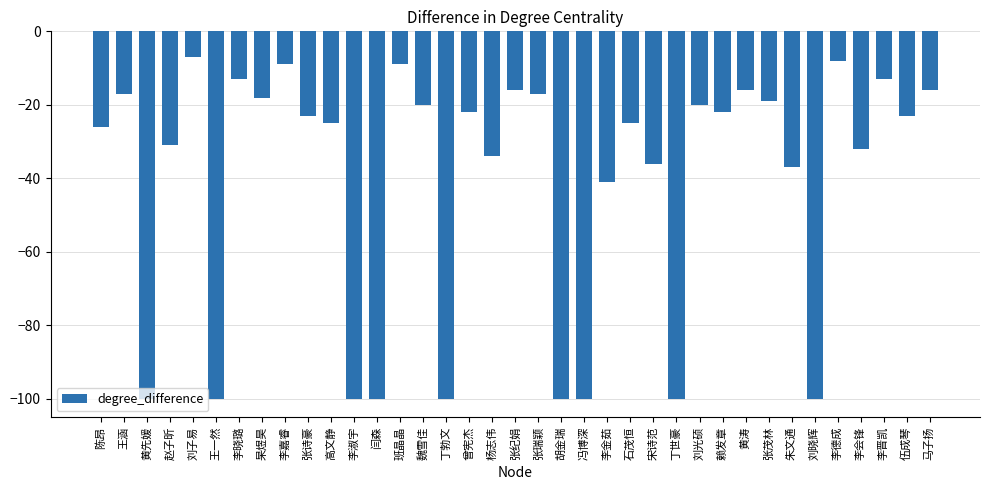

Reading left to right, what are all the values shown in this chart?

陈昂=-26	王涵=-17	黄先媛=-100	赵子昕=-31	刘子易=-7	王一然=-100	李晓璐=-13	杲煜昊=-18	李嘉睿=-9	张诗豪=-23	高文静=-25	李淑宇=-100	闫森=-100	班晶晶=-9	魏雪佳=-20	丁勃文=-100	曾宪杰=-22	杨志伟=-34	张纪娟=-16	张瑞颖=-17	胡金瑞=-100	冯博深=-100	李金茹=-41	石茂恒=-25	宋诗范=-36	丁世豪=-100	刘光硕=-20	赖发章=-22	黄涛=-16	张茂林=-19	朱文通=-37	刘晓辉=-100	李德成=-8	李会锋=-32	李晋凯=-13	伍成琴=-23	马子扬=-16